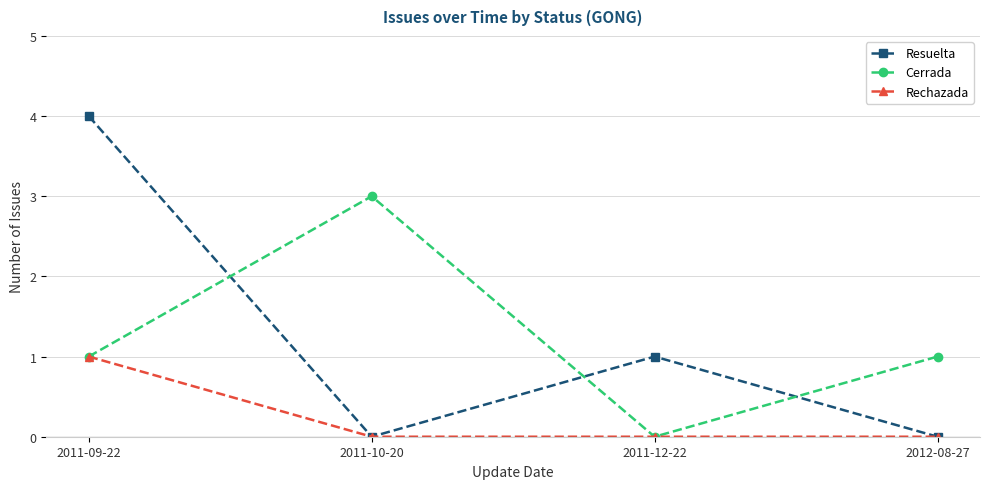

True or false: Resuelta has a value of 4 at 2011-09-22.

True